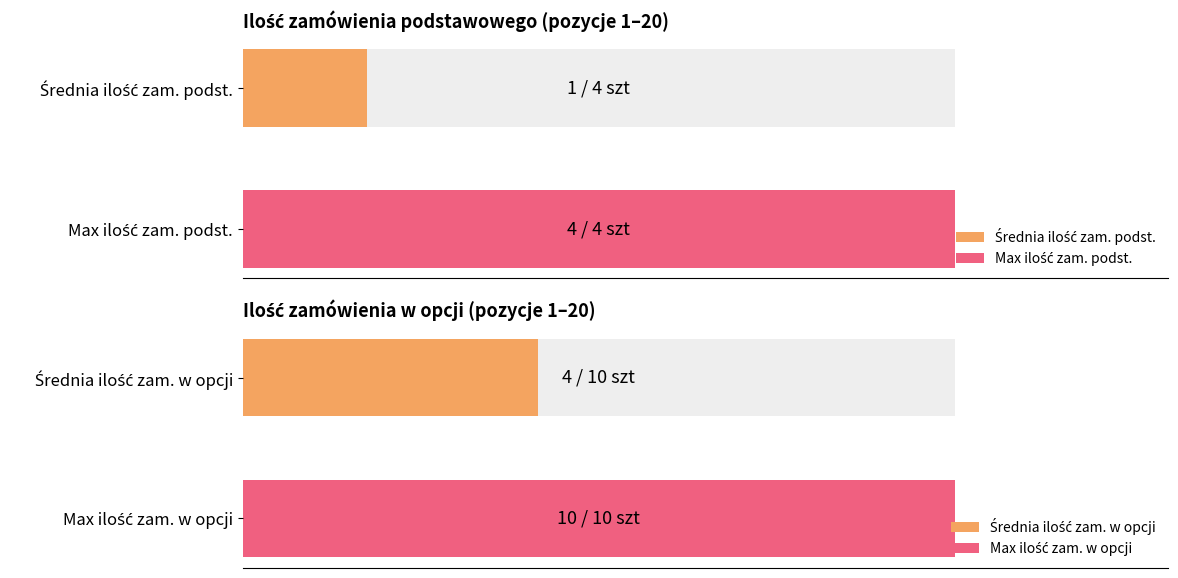

Where does the Ilość zamówienia w opcji series first go above 4?

1